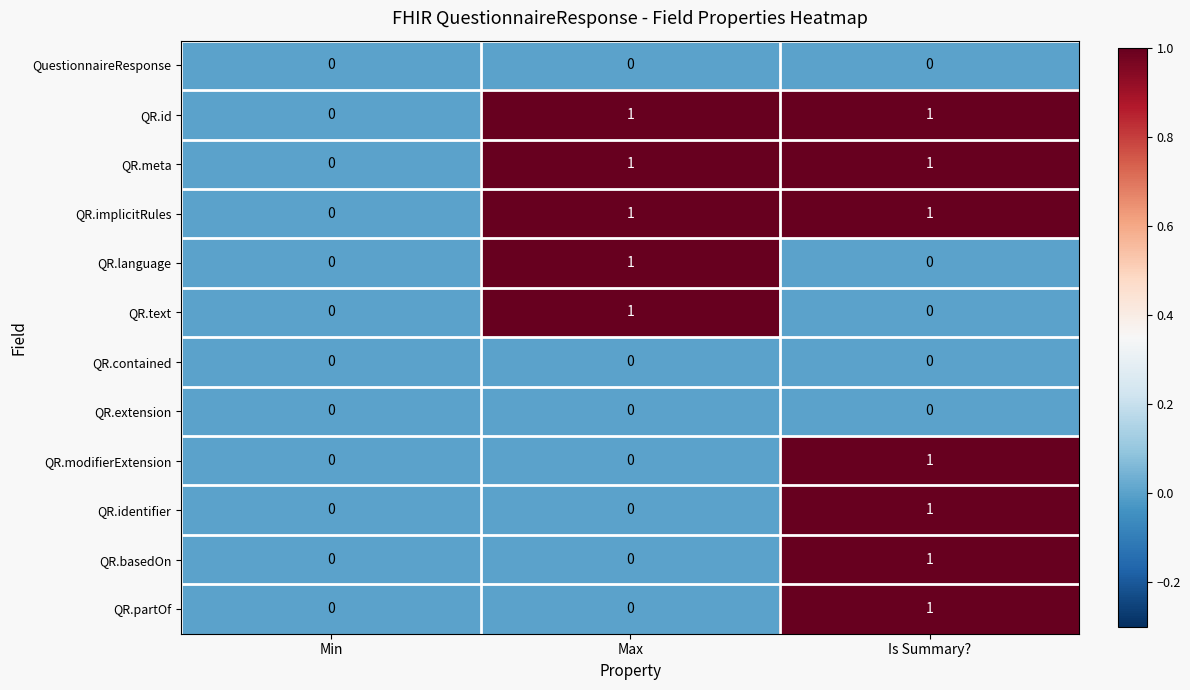

At which label is QR.meta closest to 0?

Min